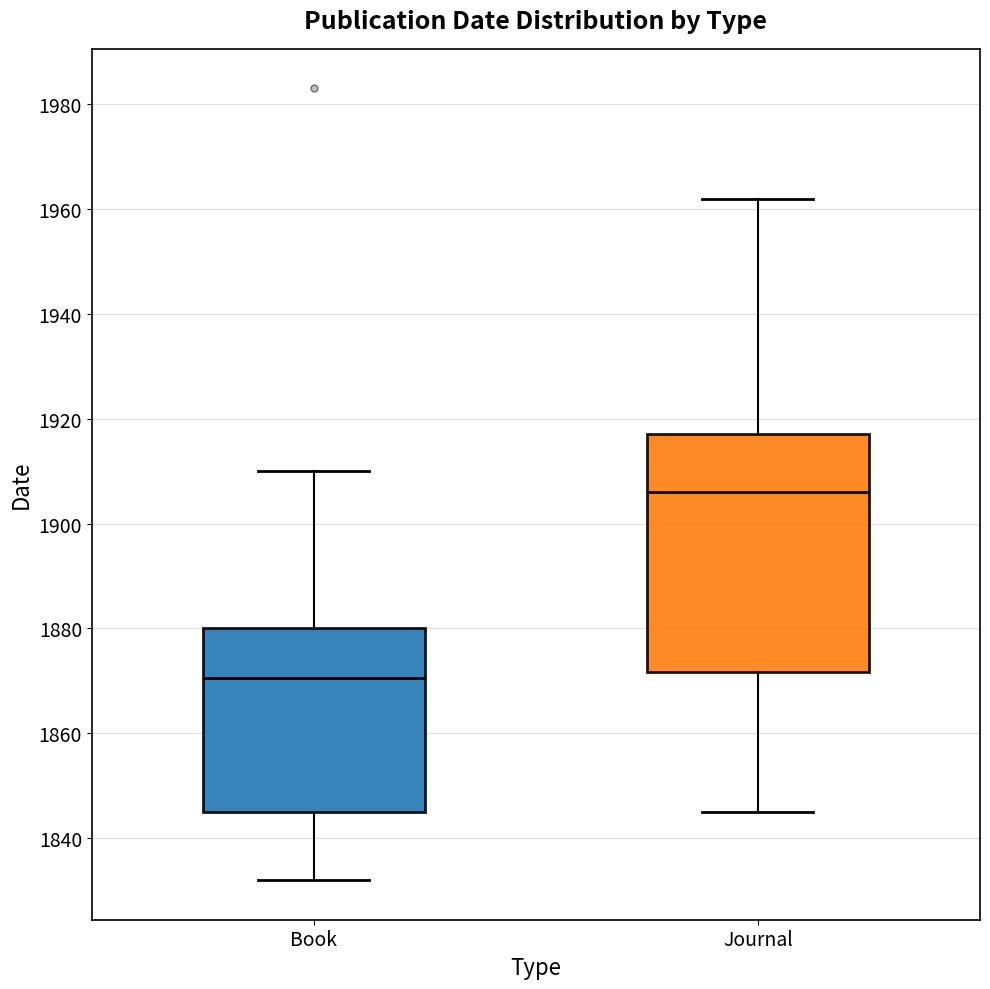

Where is the lower edge of the box for Book on the y-axis? The values are not printed on the chart, so give them approximately, as read against the axis.

1846